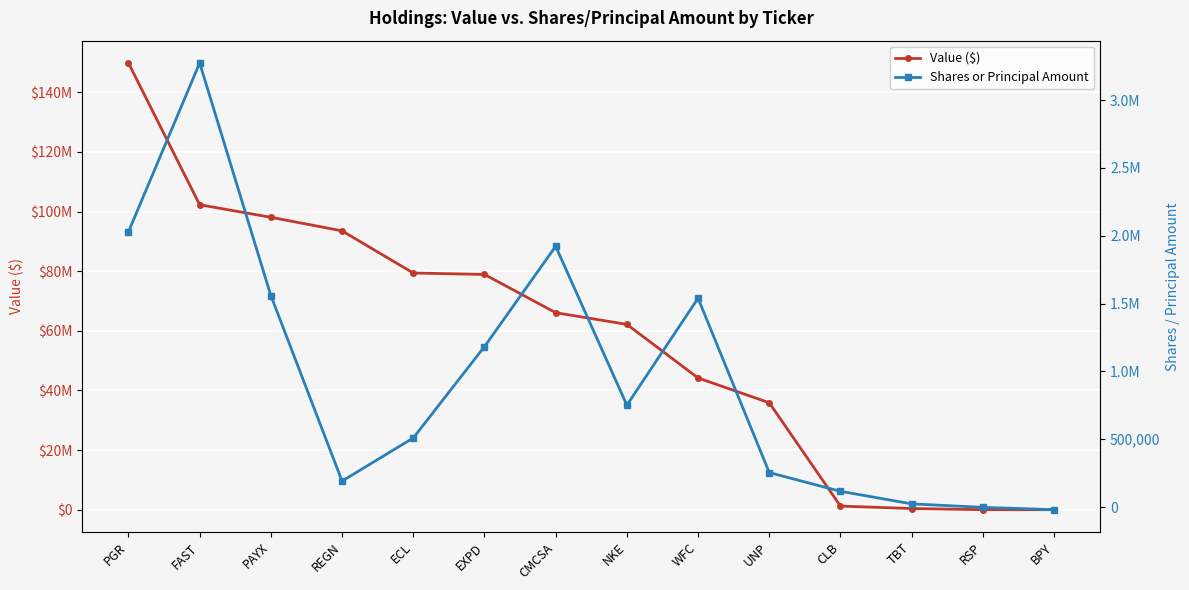

Reading right to left, list all the values displayed in this chart.

Value ($): 0	0	380000	1201000	35869000	44185000	62162000	66088000	78924000	79392000	93541000	98096000	102301000	149857000
Shares or Principal Amount: -19180	-2050	23650	116153	254320	1539549	751289	1922278	1182917	509481	191568	1559067	3273620	2029481